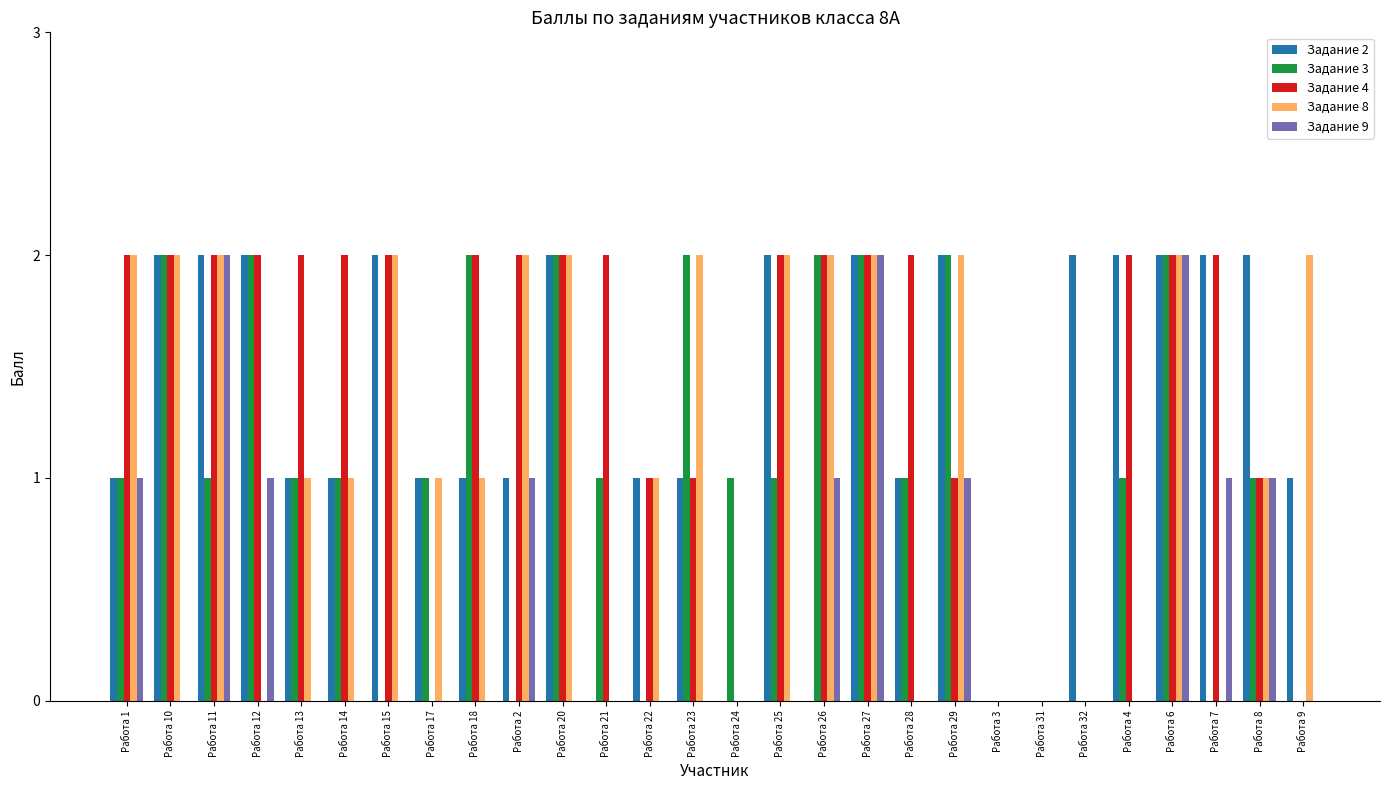

Which series has the largest total across all categories?

Задание 4